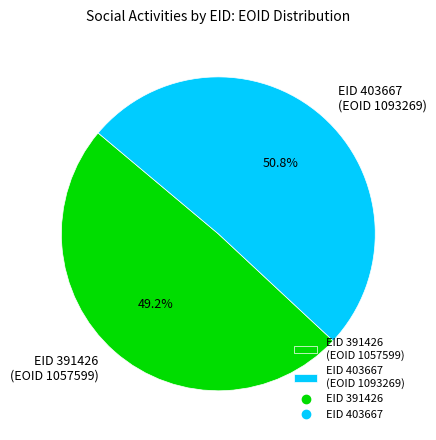

What is the majority slice?

EID 403667 (EOID 1093269)